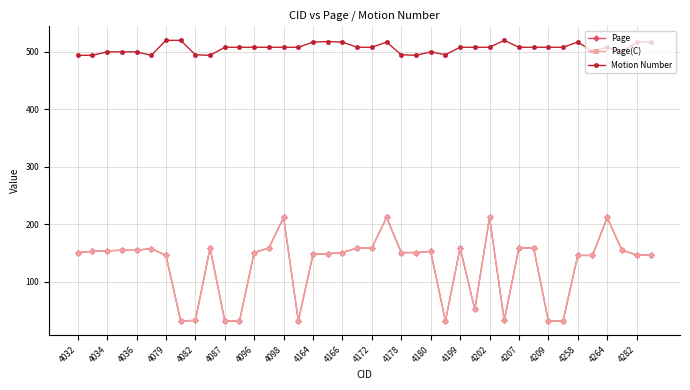

Does the chart have visible grid lines?

Yes